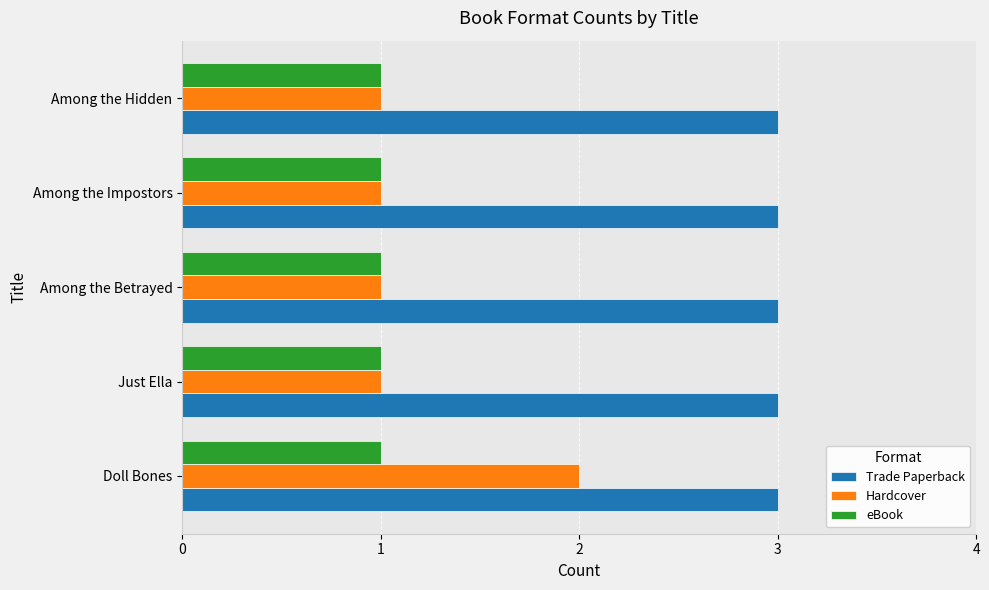

The Hardcover series shows 1 at Among the Impostors. True or false?

True